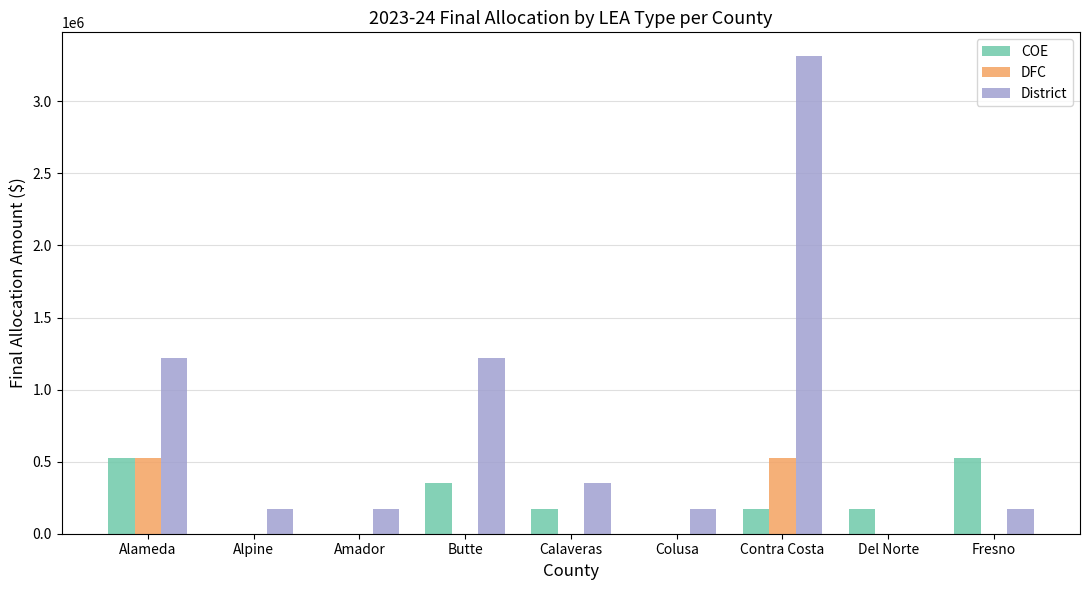

The value of District at Butte is 1220147. True or false?

True